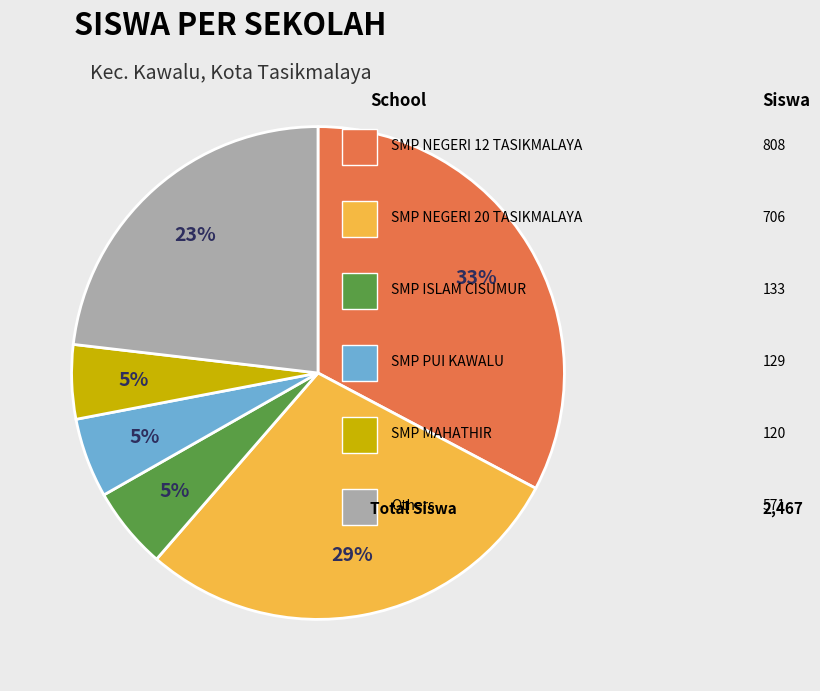

Is there any slice that represents more than half of the pie?

No